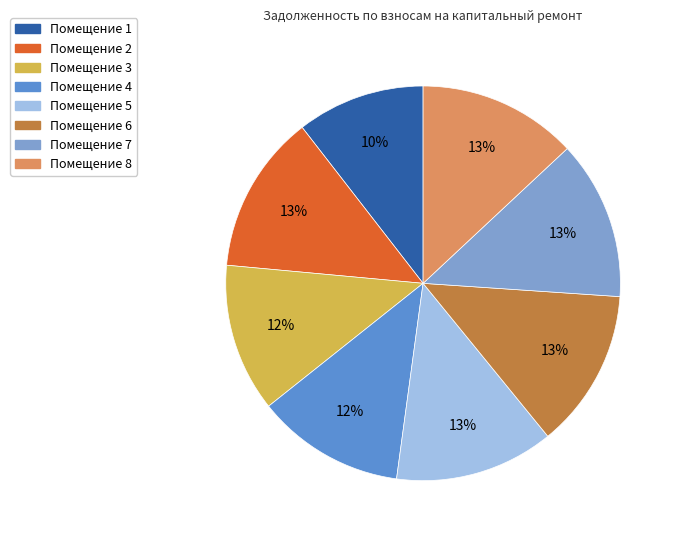

Count the number of slices in the pie.

8